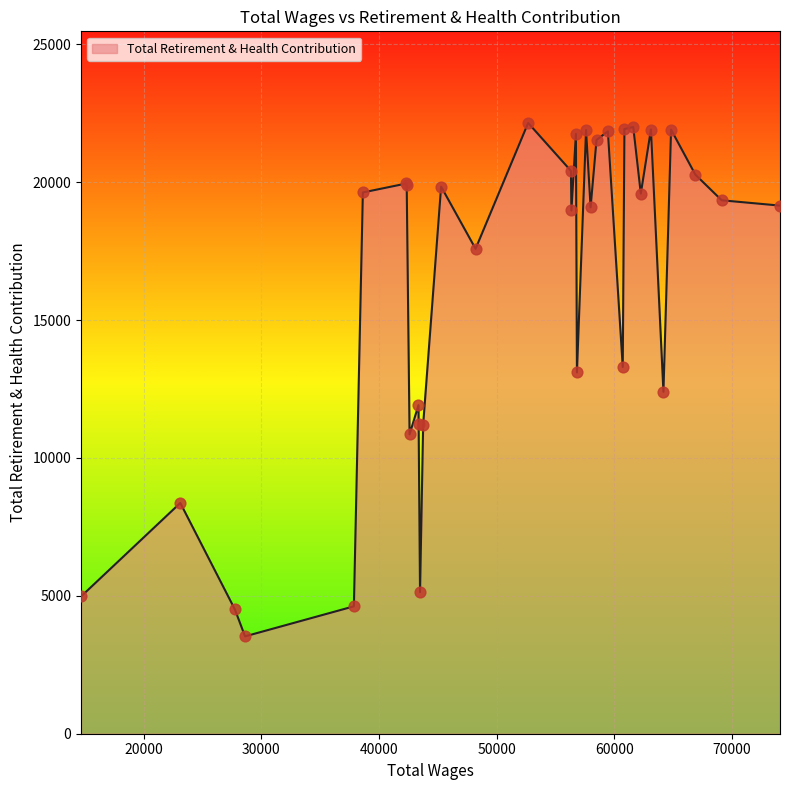

What is the maximum value shown in the chart?

22146